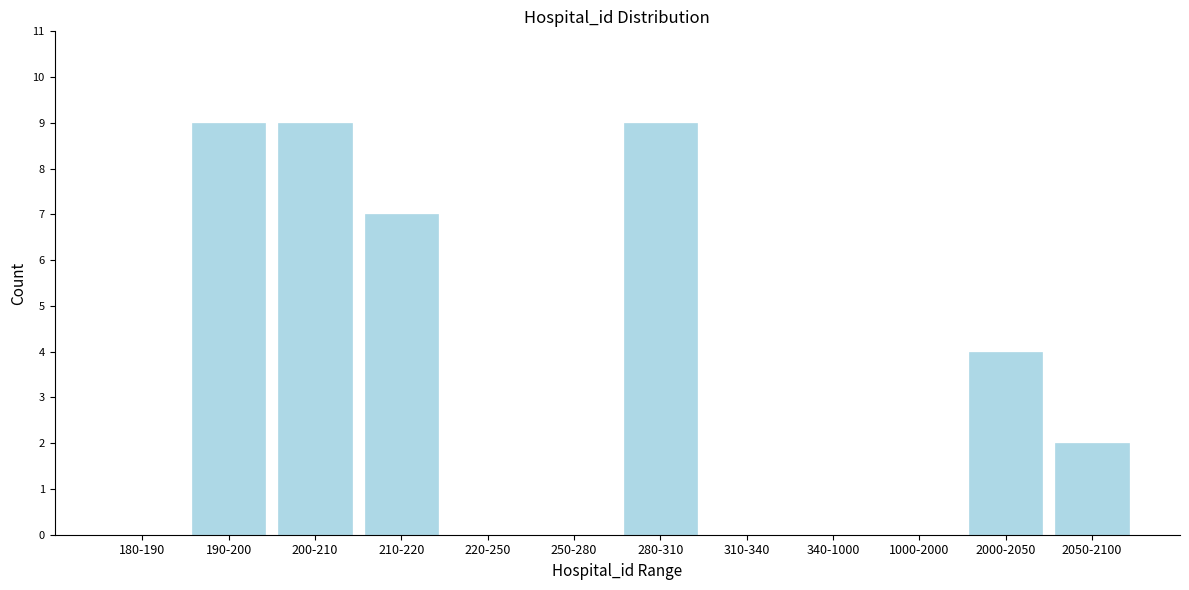

Reading left to right, transcribe all the data shown in this chart.

180-190=0	190-200=9	200-210=9	210-220=7	220-250=0	250-280=0	280-310=9	310-340=0	340-1000=0	1000-2000=0	2000-2050=4	2050-2100=2